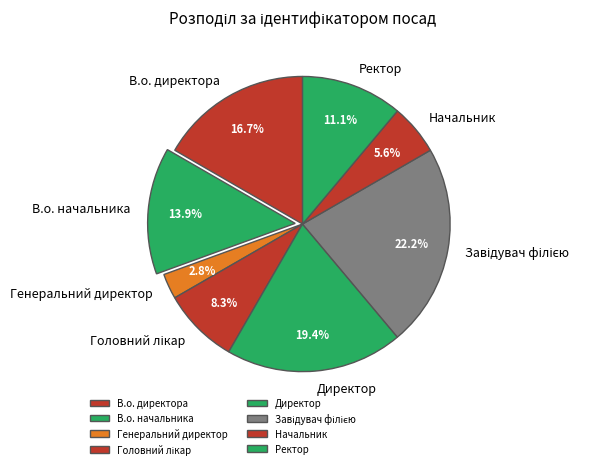

Does В.о. начальника account for over 50% of the chart?

No